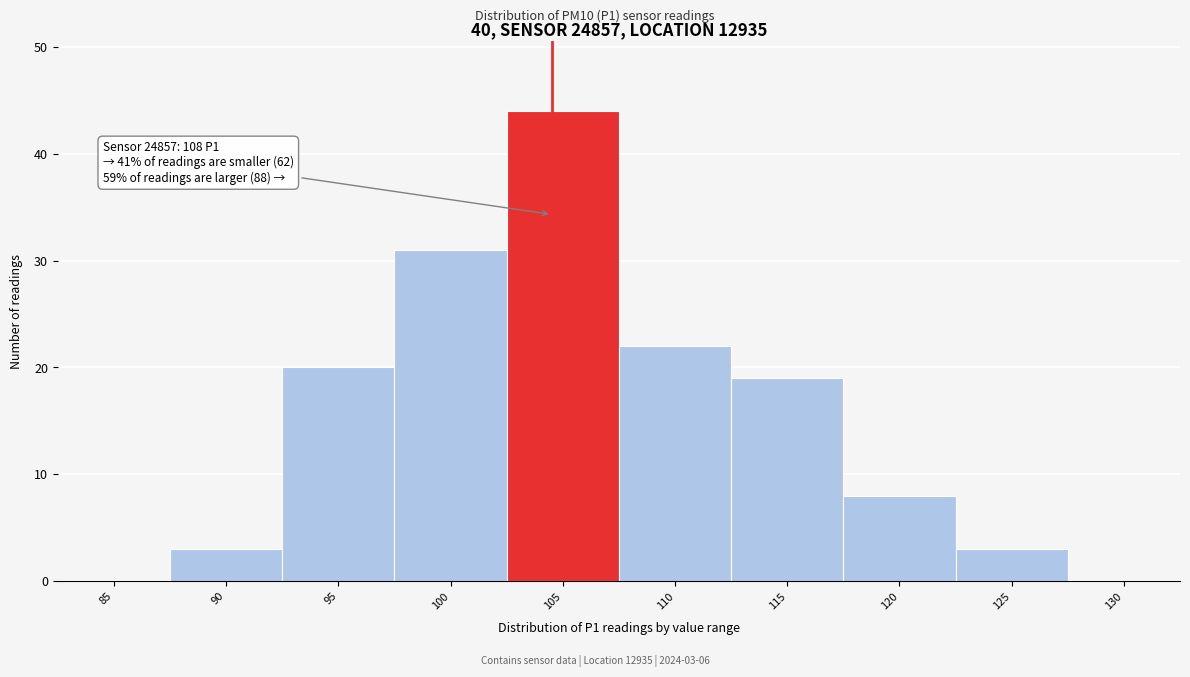

Reading left to right, transcribe all the data shown in this chart.

85=0	90=3	95=20	100=31	105=44	110=22	115=19	120=8	125=3	130=0